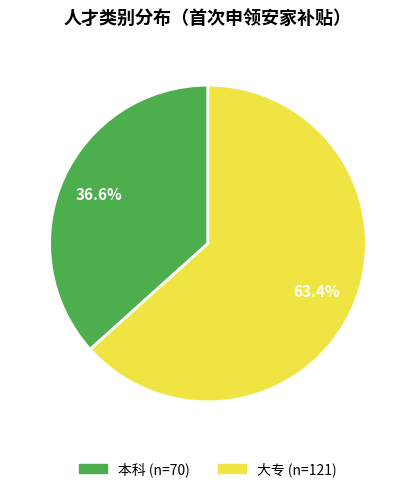

What is the ratio of the value at 本科 to the value at 大专?

0.6